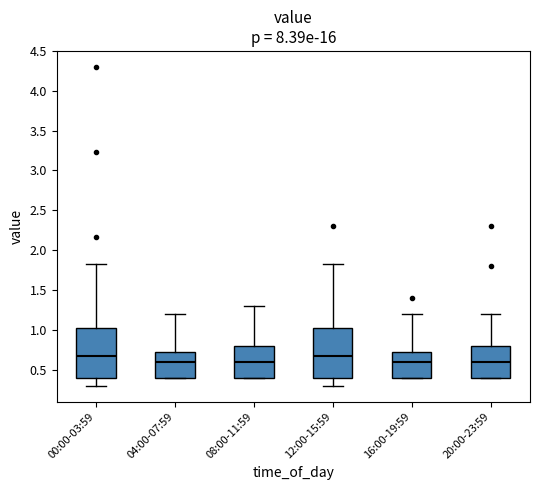

Reading left to right, transcribe this box plot: for each box, give where its median line is, the range the box spans, and where its two whiskers end, as read against the y-axis. The values are not printed on the chart, so give them approximately, as read against the axis.

00:00-03:59: median 0.65, box 0.40 to 1.00, whiskers 0.30 to 1.85
04:00-07:59: median 0.60, box 0.40 to 0.75, whiskers 0.40 to 1.20
08:00-11:59: median 0.60, box 0.40 to 0.80, whiskers 0.40 to 1.30
12:00-15:59: median 0.65, box 0.40 to 1.00, whiskers 0.30 to 1.85
16:00-19:59: median 0.60, box 0.40 to 0.75, whiskers 0.40 to 1.20
20:00-23:59: median 0.60, box 0.40 to 0.80, whiskers 0.40 to 1.20